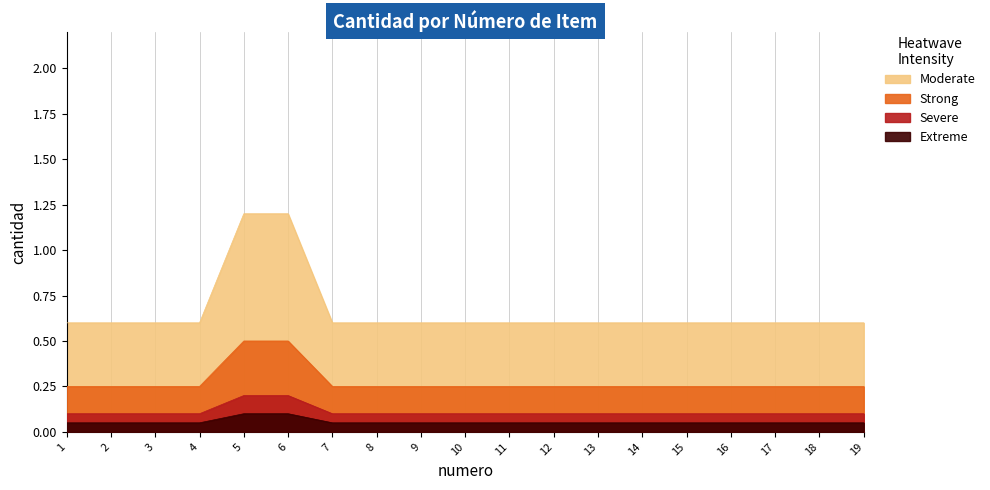

How many values are between 0 and 1?

17